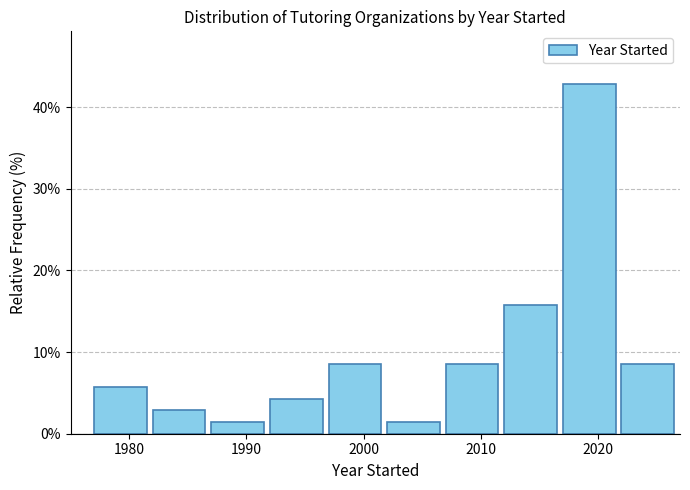

How tall is the bar that spans 1987 to 1992 on the x-axis? The values are not printed on the chart, so give them approximately, as read against the axis.

1